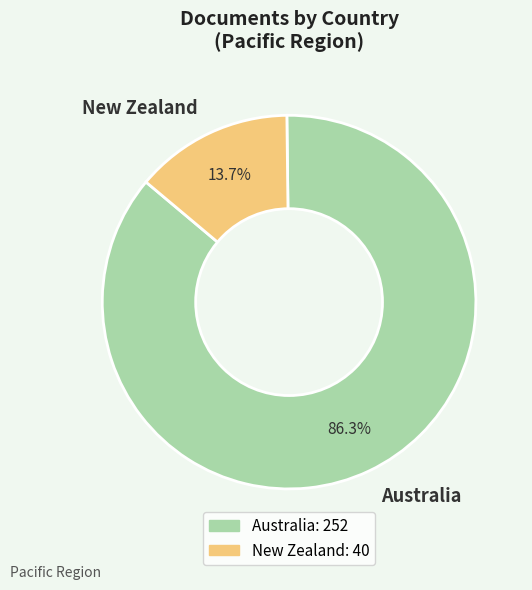

True or false: New Zealand accounts for 14% of the total.

True